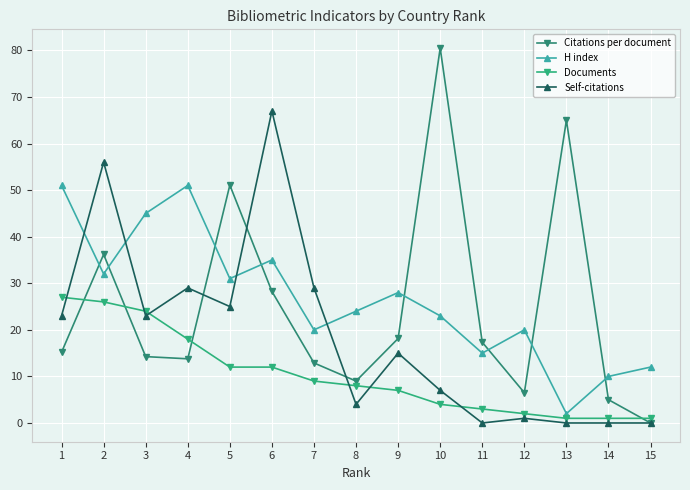

The Citations per document series shows 28.2 at 6. True or false?

True